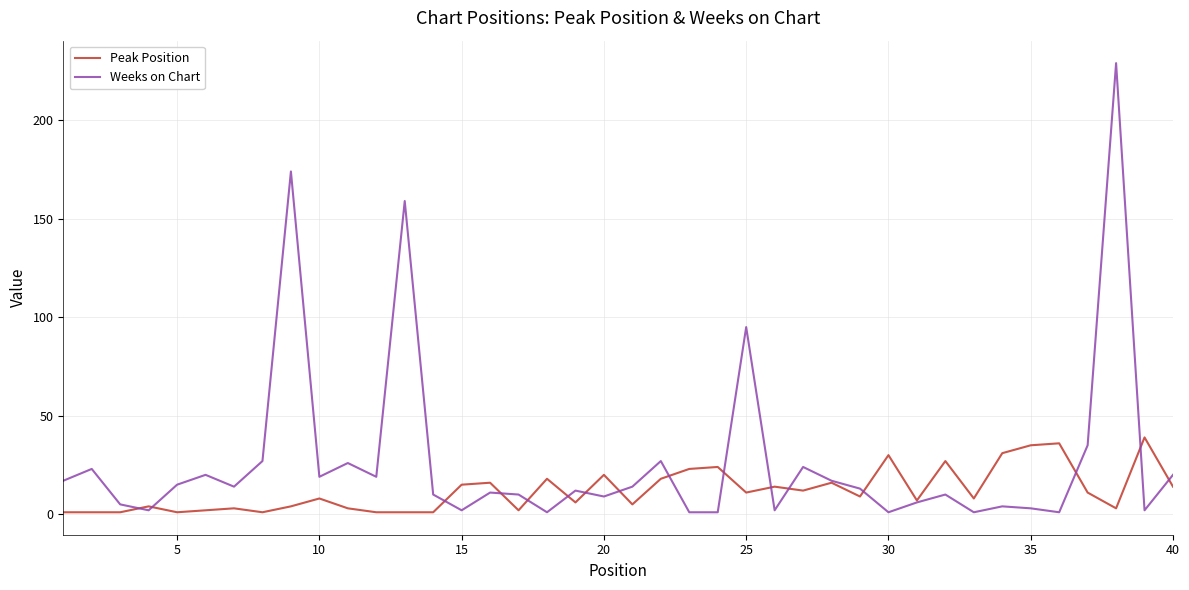

In Weeks on Chart, how many points are higher than both neighbors (excluding endpoints)?

13